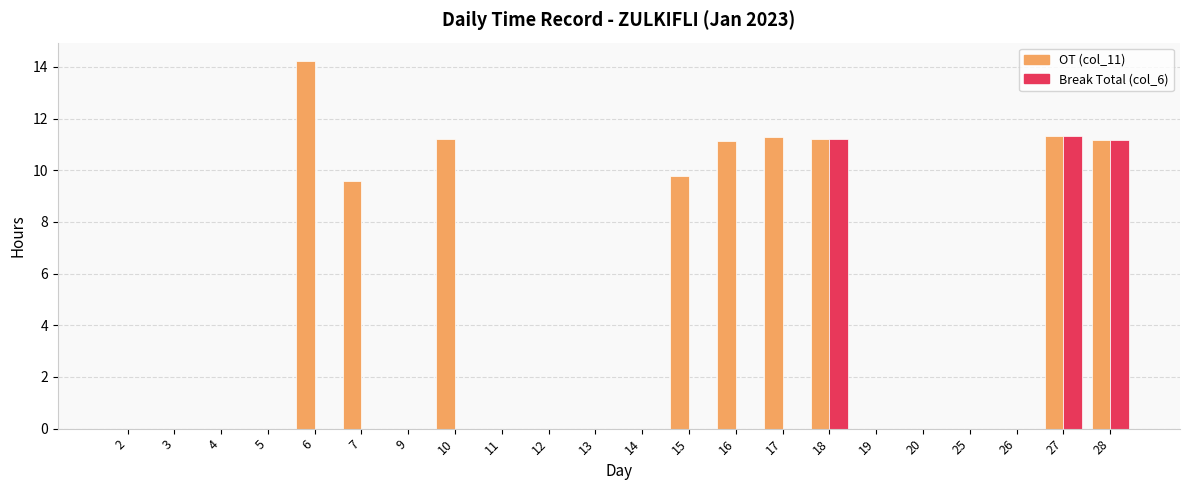

The Break Total (col_6) series shows 11.3 at 27. True or false?

True